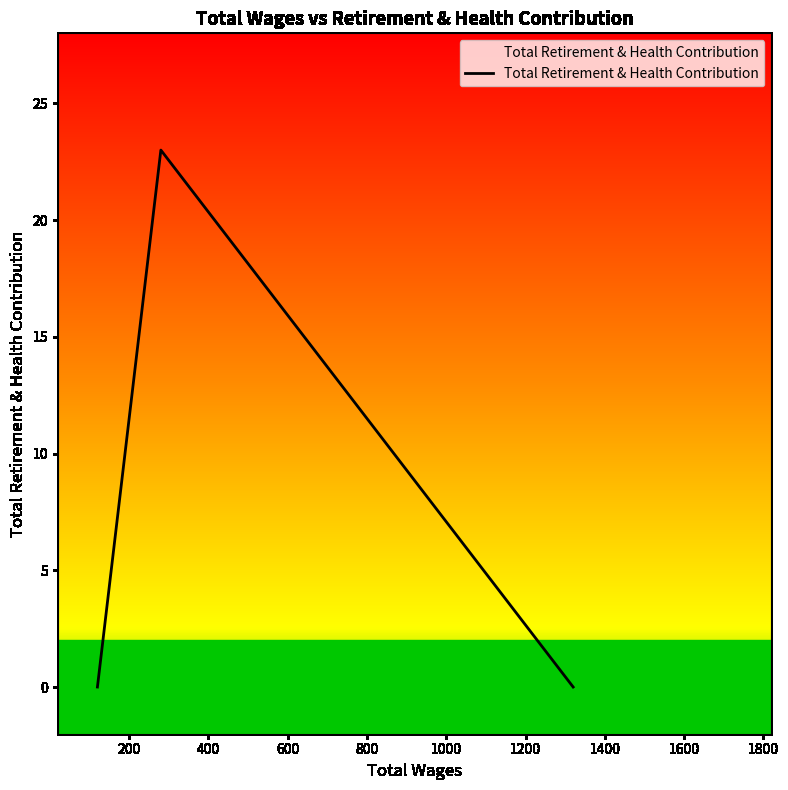

What is the difference between the maximum and minimum values?

23